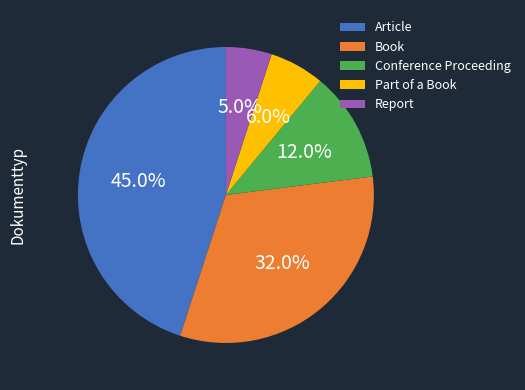

Between Part of a Book and Report, which is larger?

Part of a Book